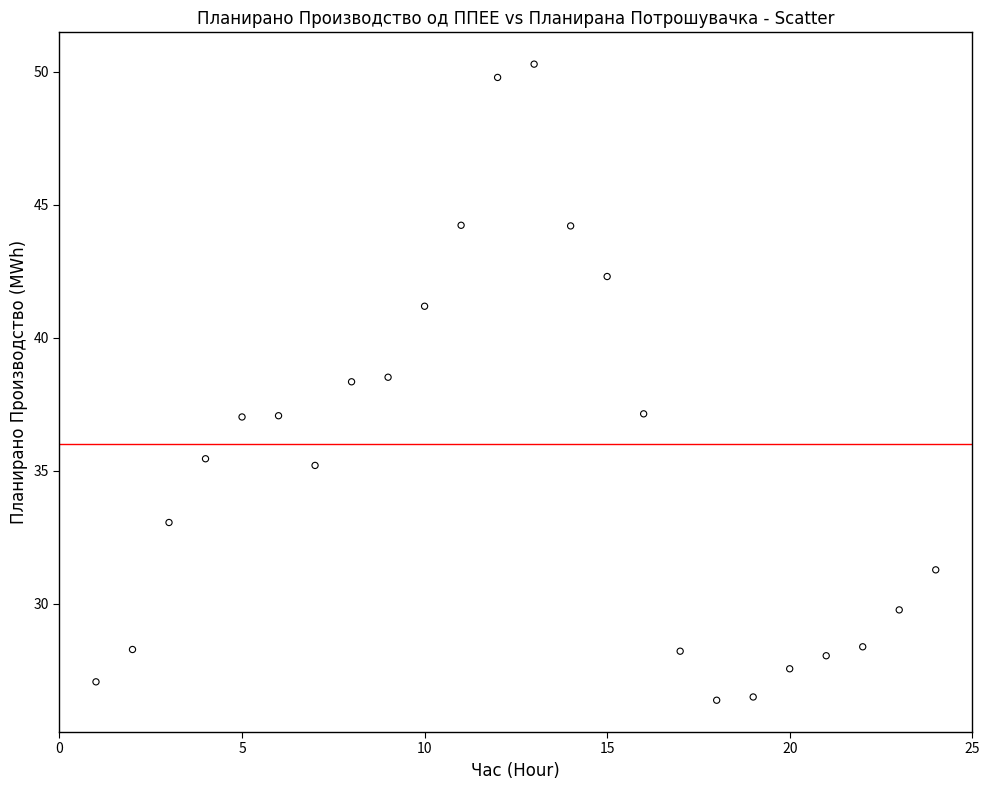

What is the range of Y values (max minus min)?

23.9